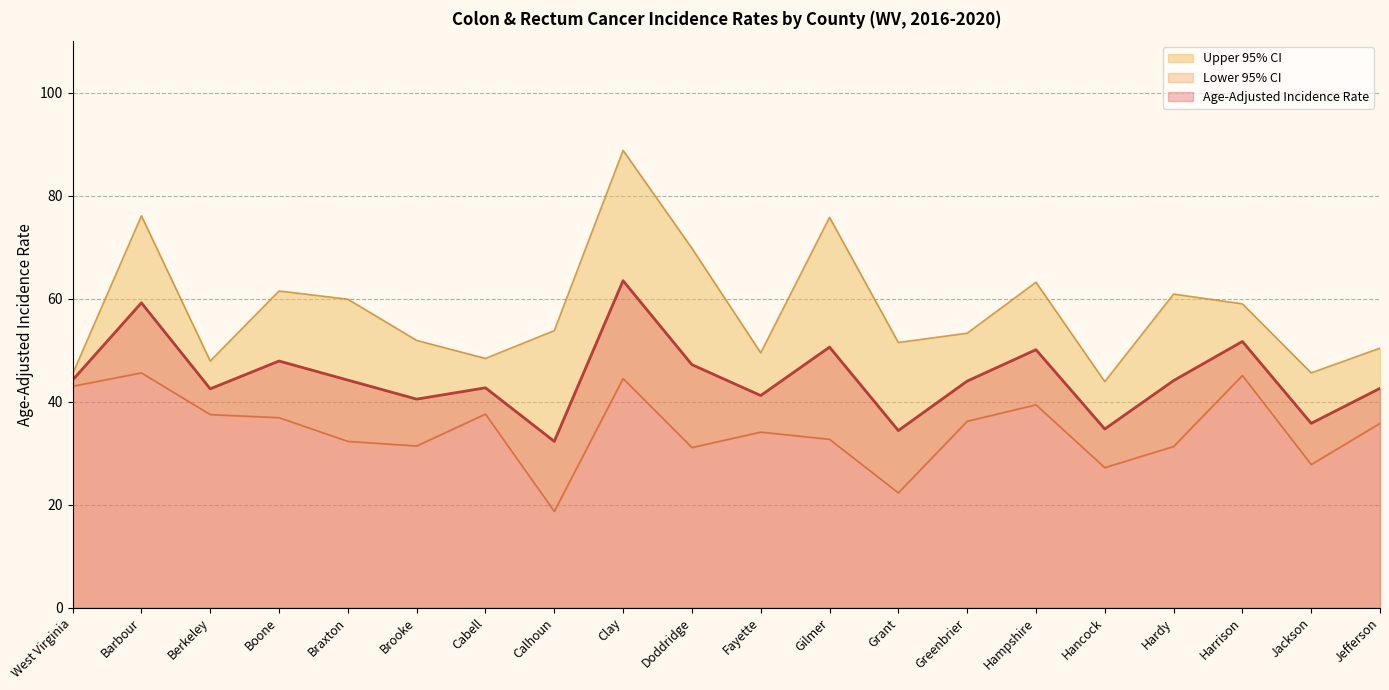

What position from the right is Greenbrier?

7